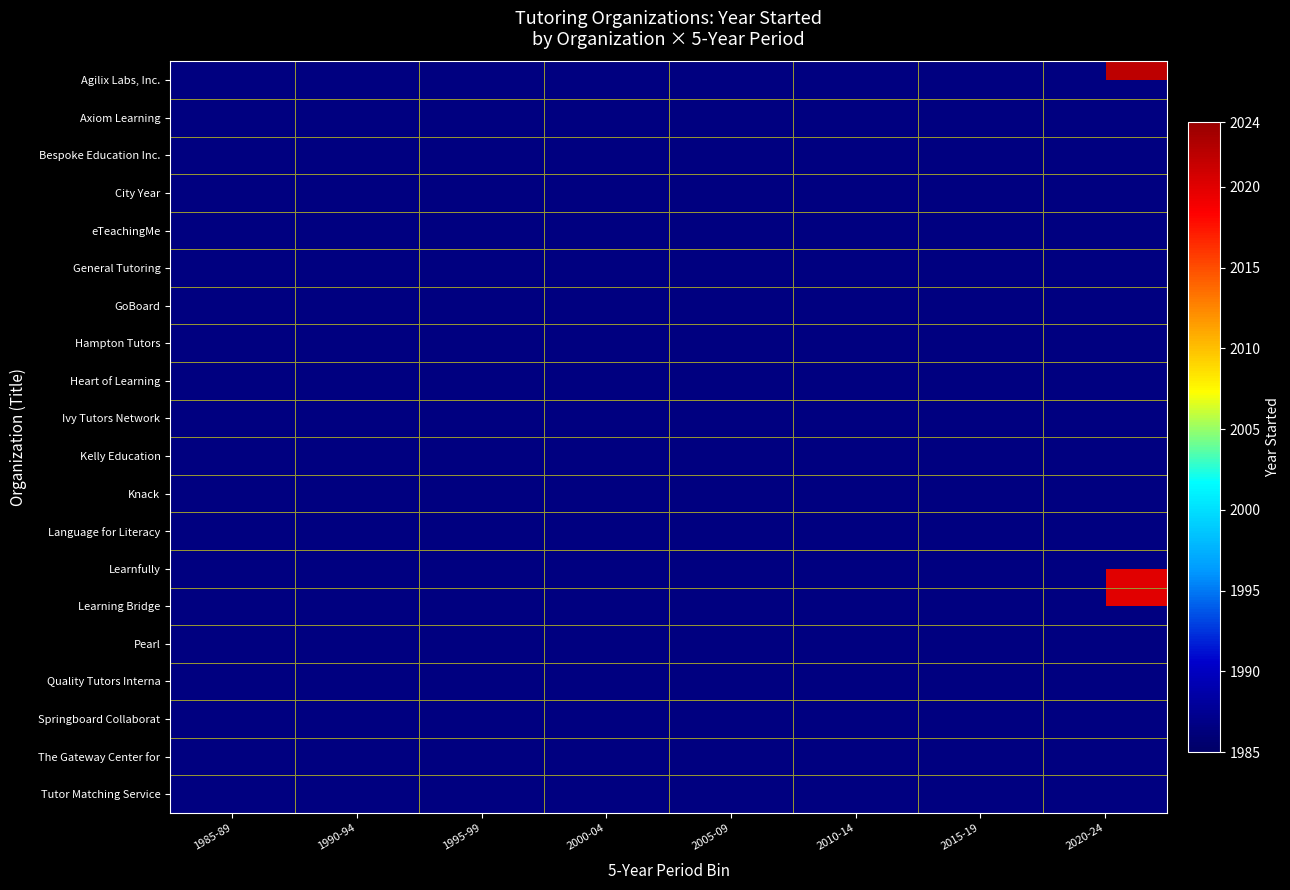

Which category has the lowest value in the Language for Literacy series?

1985-89